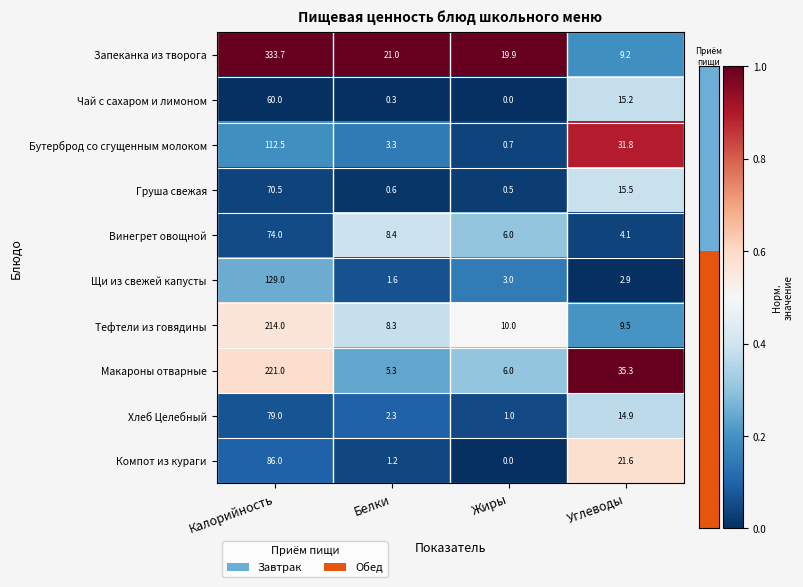

Is it true that Хлеб Целебный equals 41.5 at Калорийность?

False